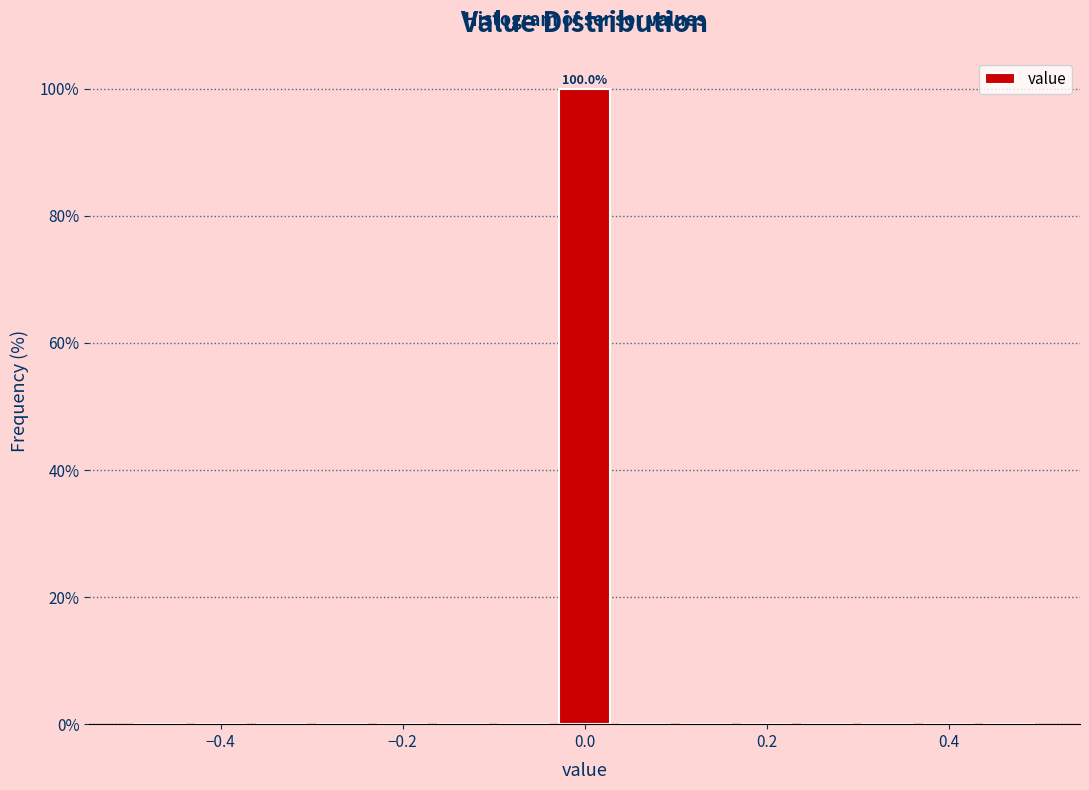

Read against the x-axis, roughly where is the centre of the tallest bar?

0.00